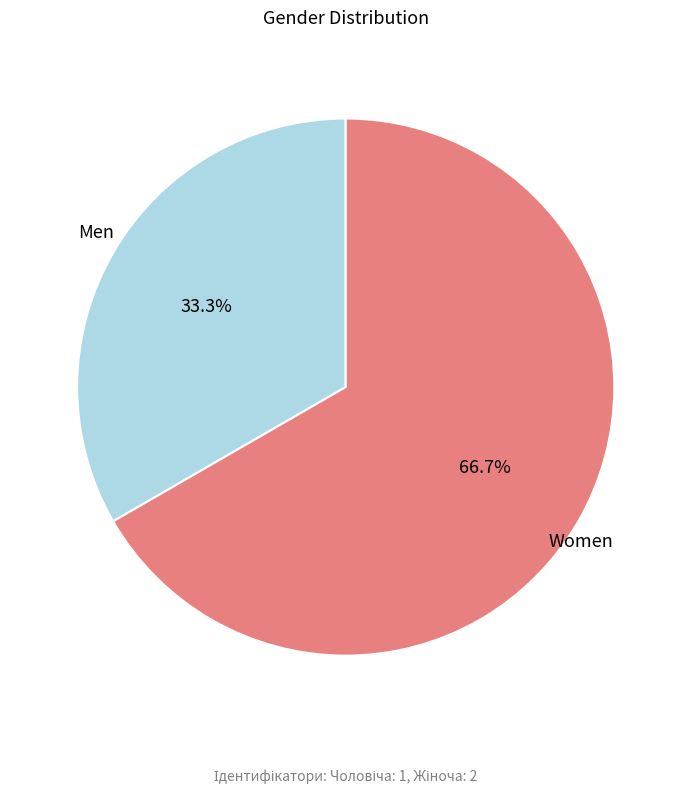

Rank the categories by value from lowest to highest.

Men, Women